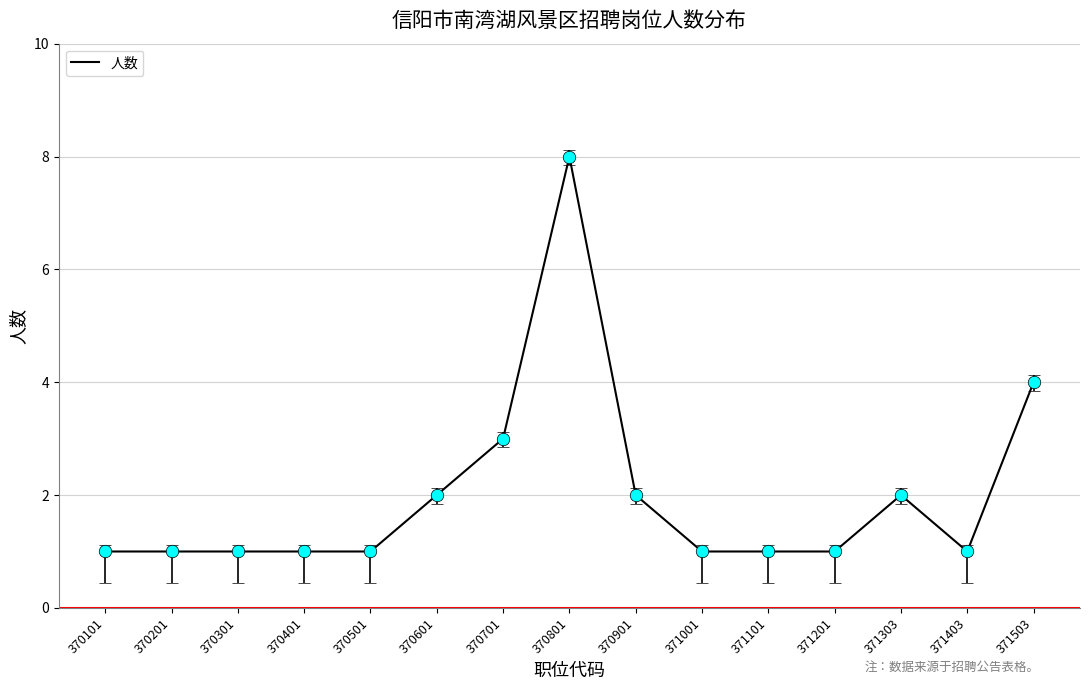

What is the smallest value displayed?

1